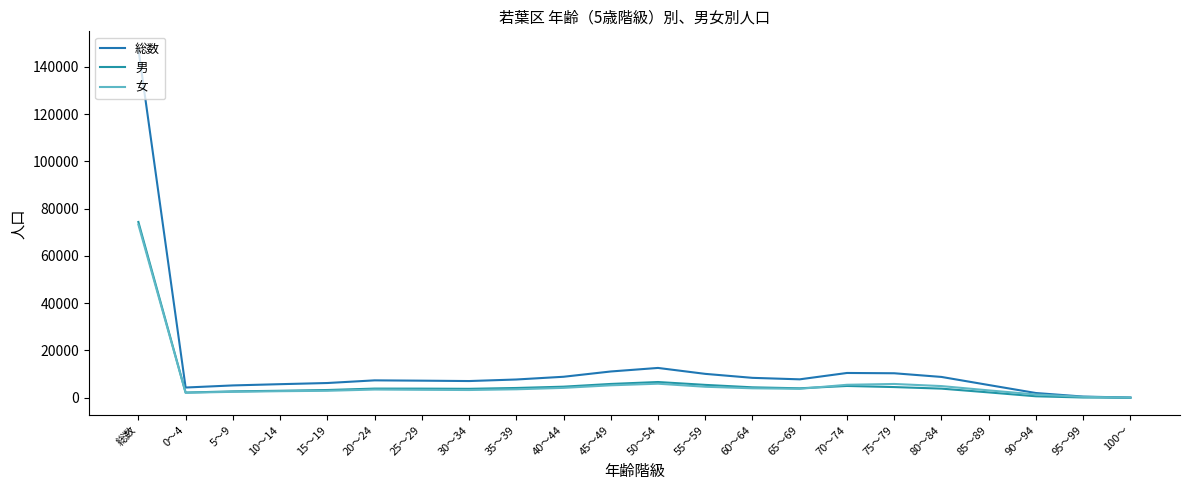

Which has a higher value, 100～ or 80～84?

80～84